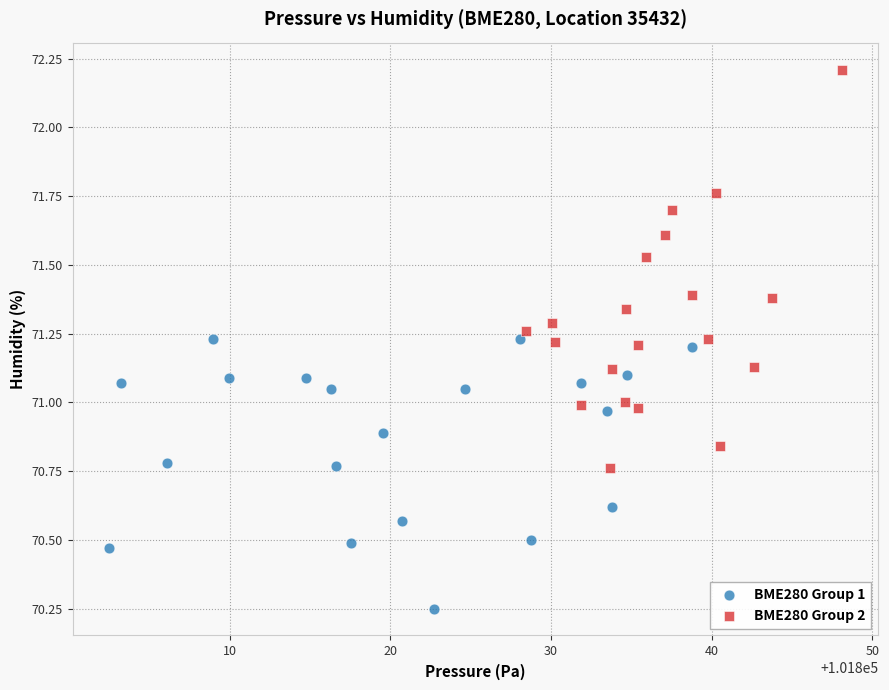

What are all the series names shown in the legend?

BME280 Group 1, BME280 Group 2